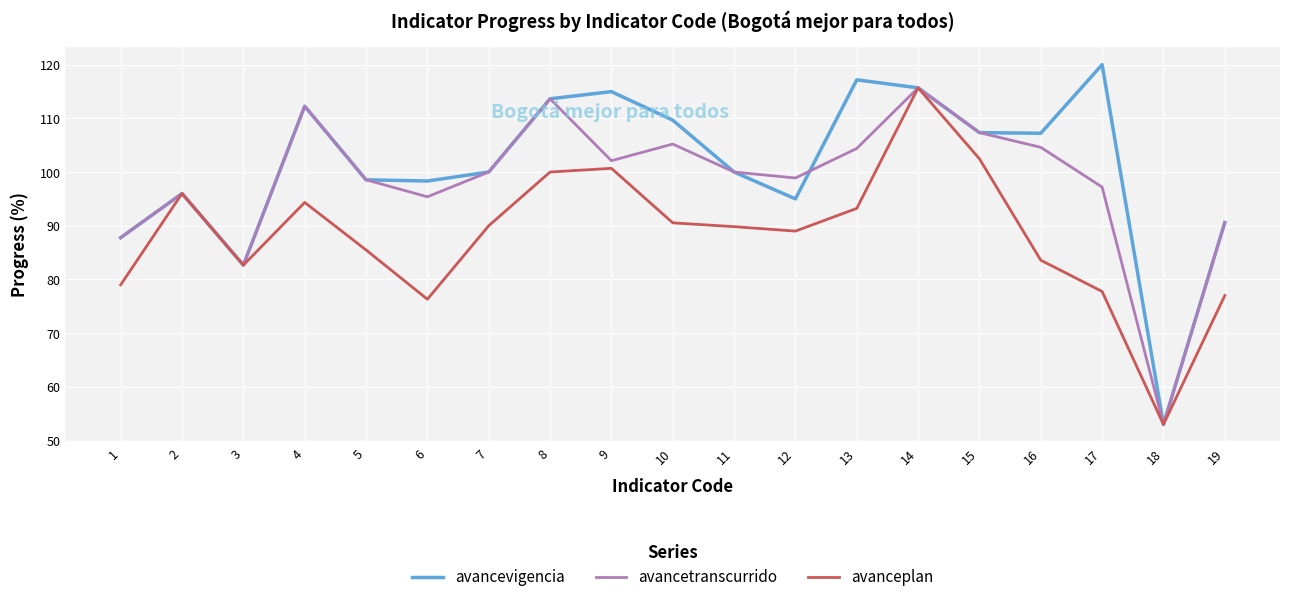

Which category has the lowest value in the avancevigencia series?

18